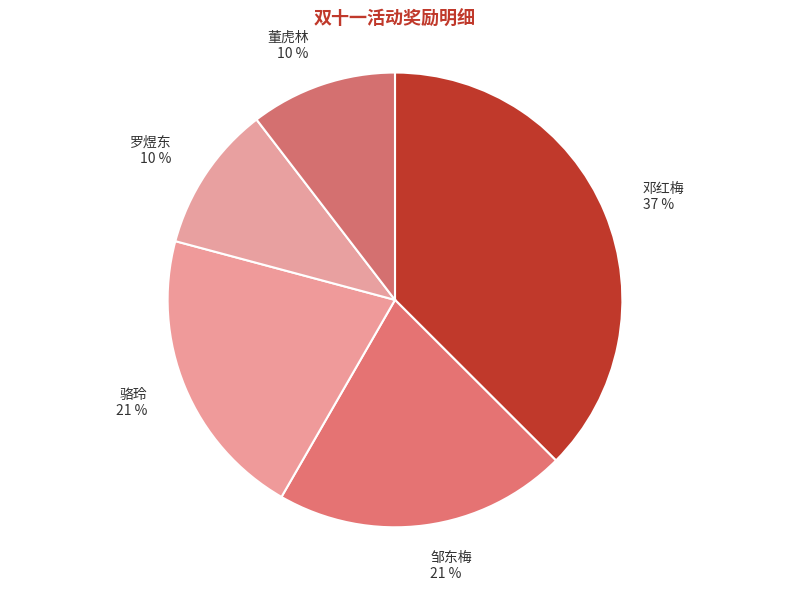

True or false: 罗煜东 accounts for 10% of the total.

True